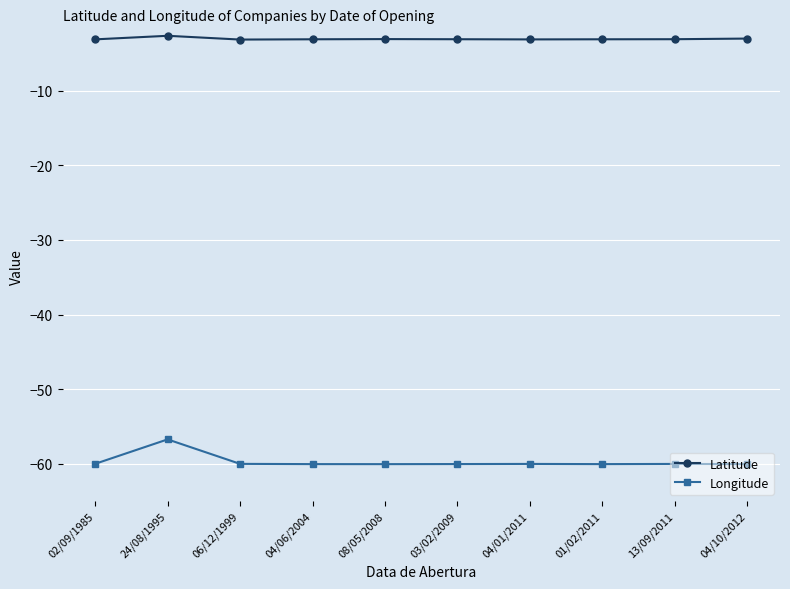

How many lines are shown in the chart?

2